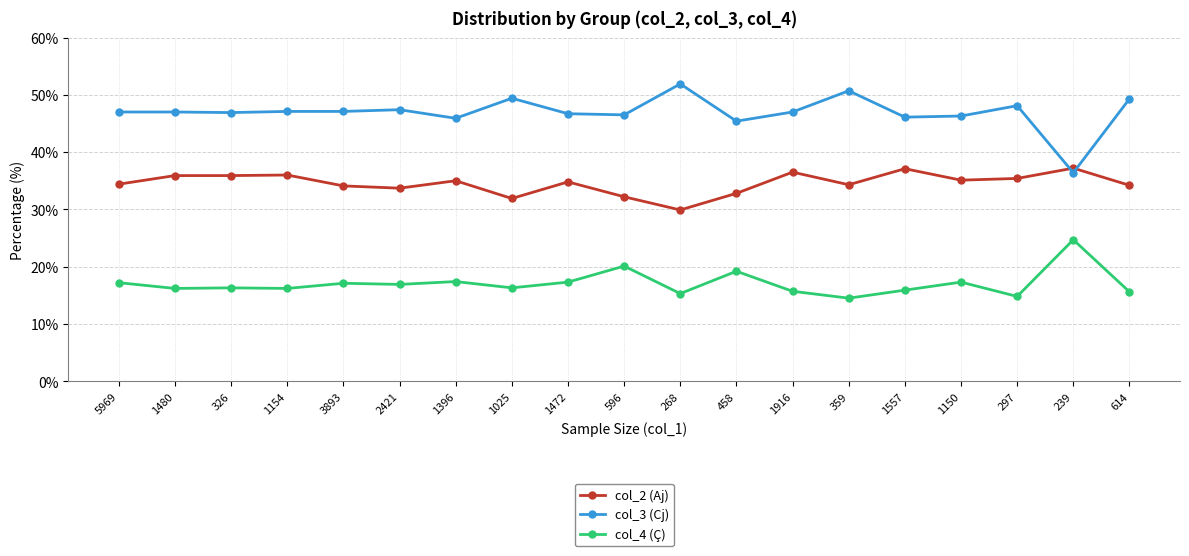

What is the average value of the col_3 (Cj) series?

47.0